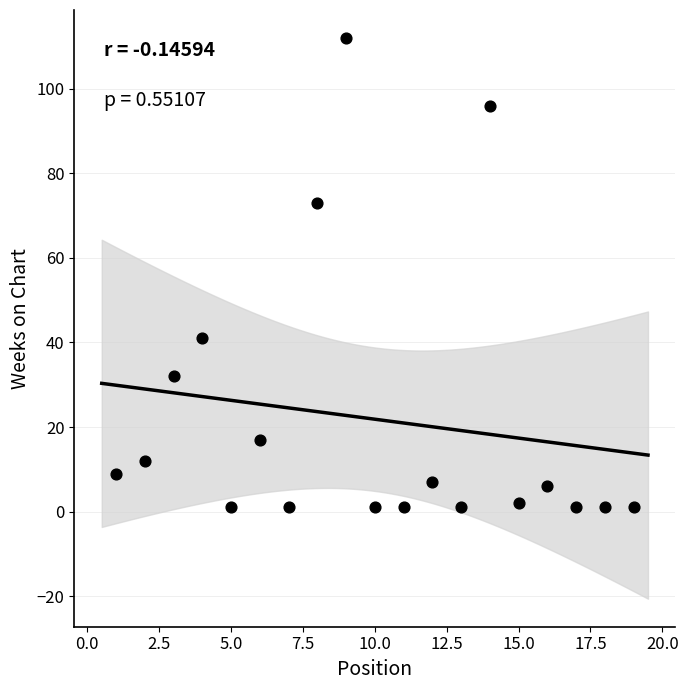

What Y value in the scatter plot is closest to 56?

41